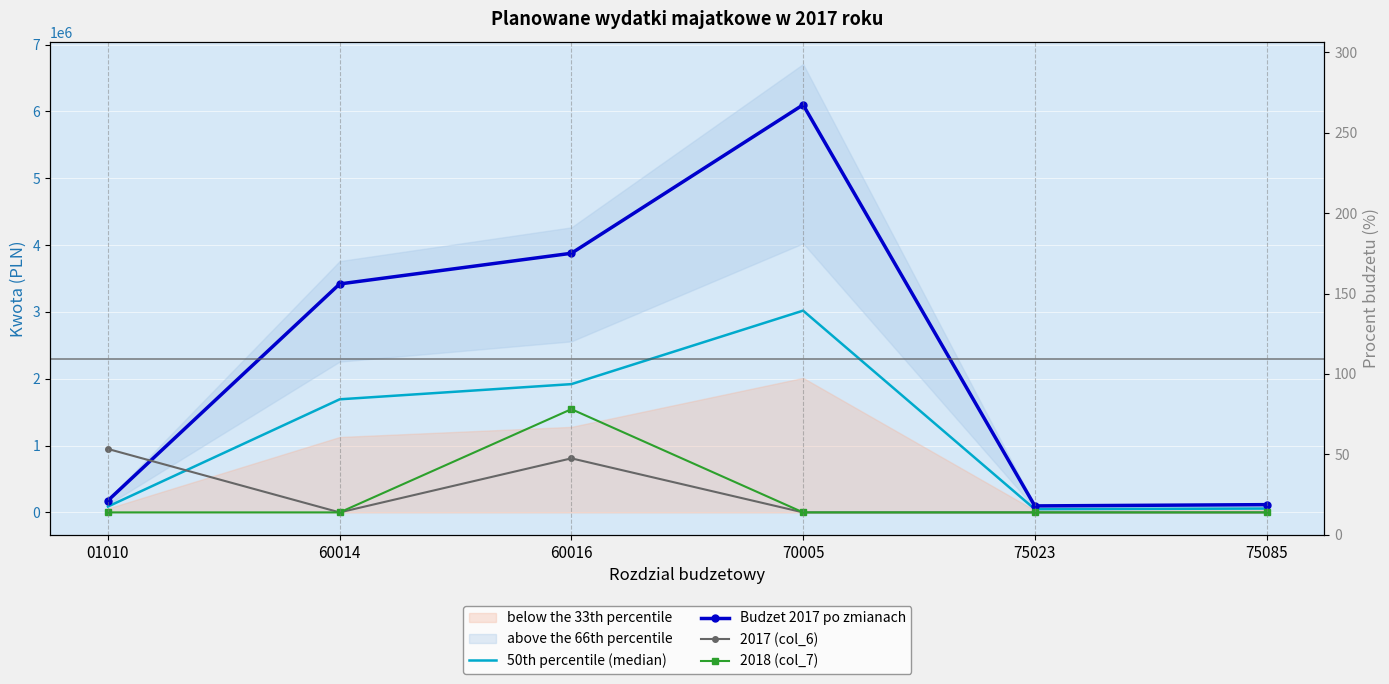

How many lines are shown in the chart?

4